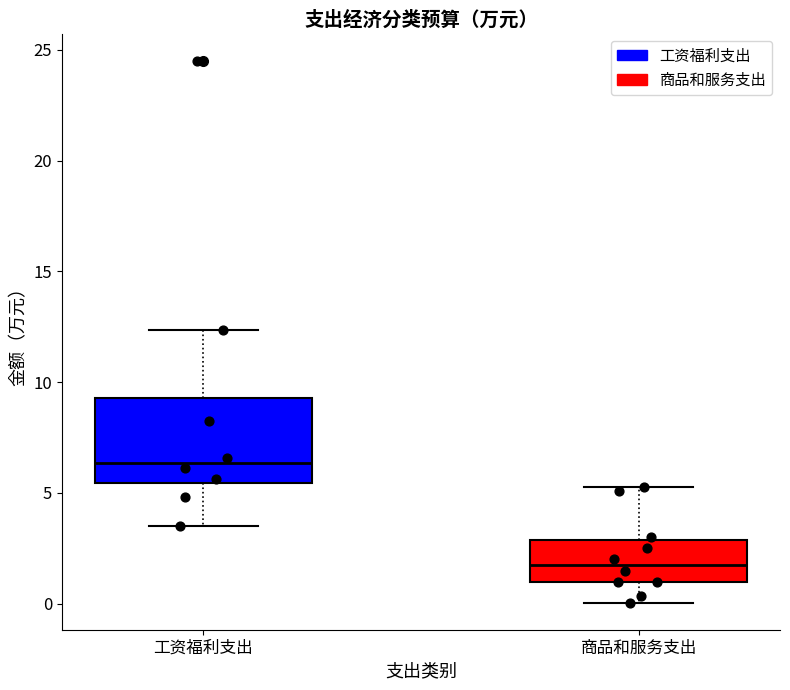

Reading left to right, read every box against the y-axis: the position of its median line, the range the box covers, and the ends of its whiskers. The values are not printed on the chart, so give them approximately, as read against the axis.

工资福利支出: median 6.5, box 5.5 to 9.5, whiskers 3.5 to 12.5
商品和服务支出: median 2.0, box 1.0 to 3.0, whiskers 0.0 to 5.5